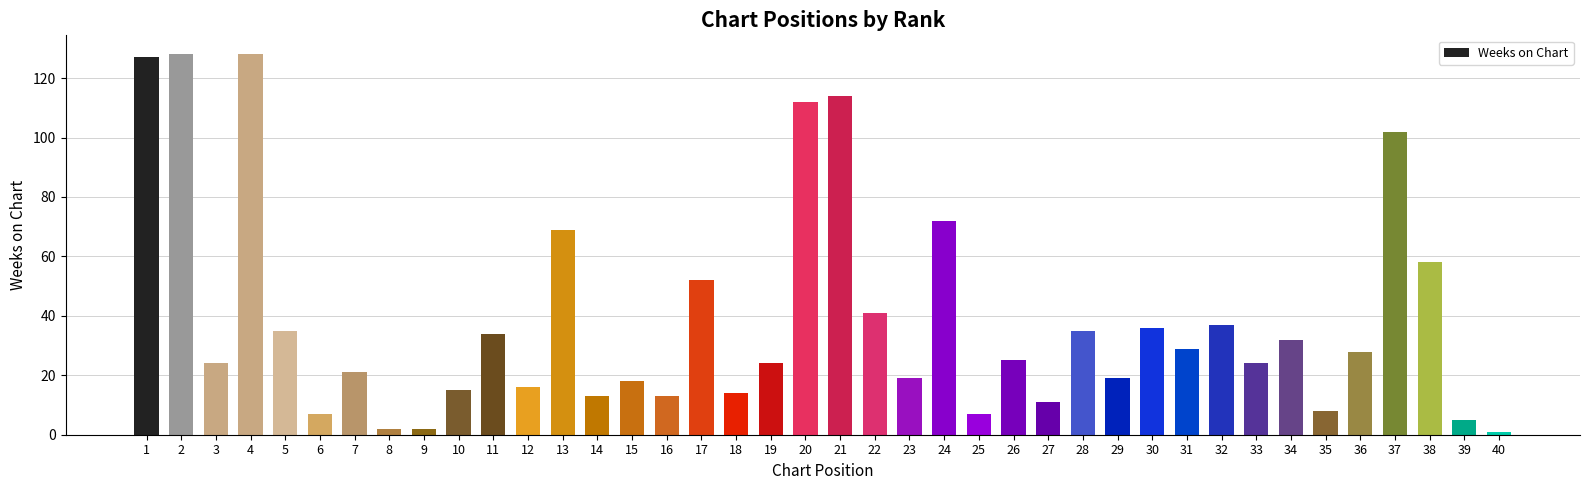

Are the bars horizontal?

No